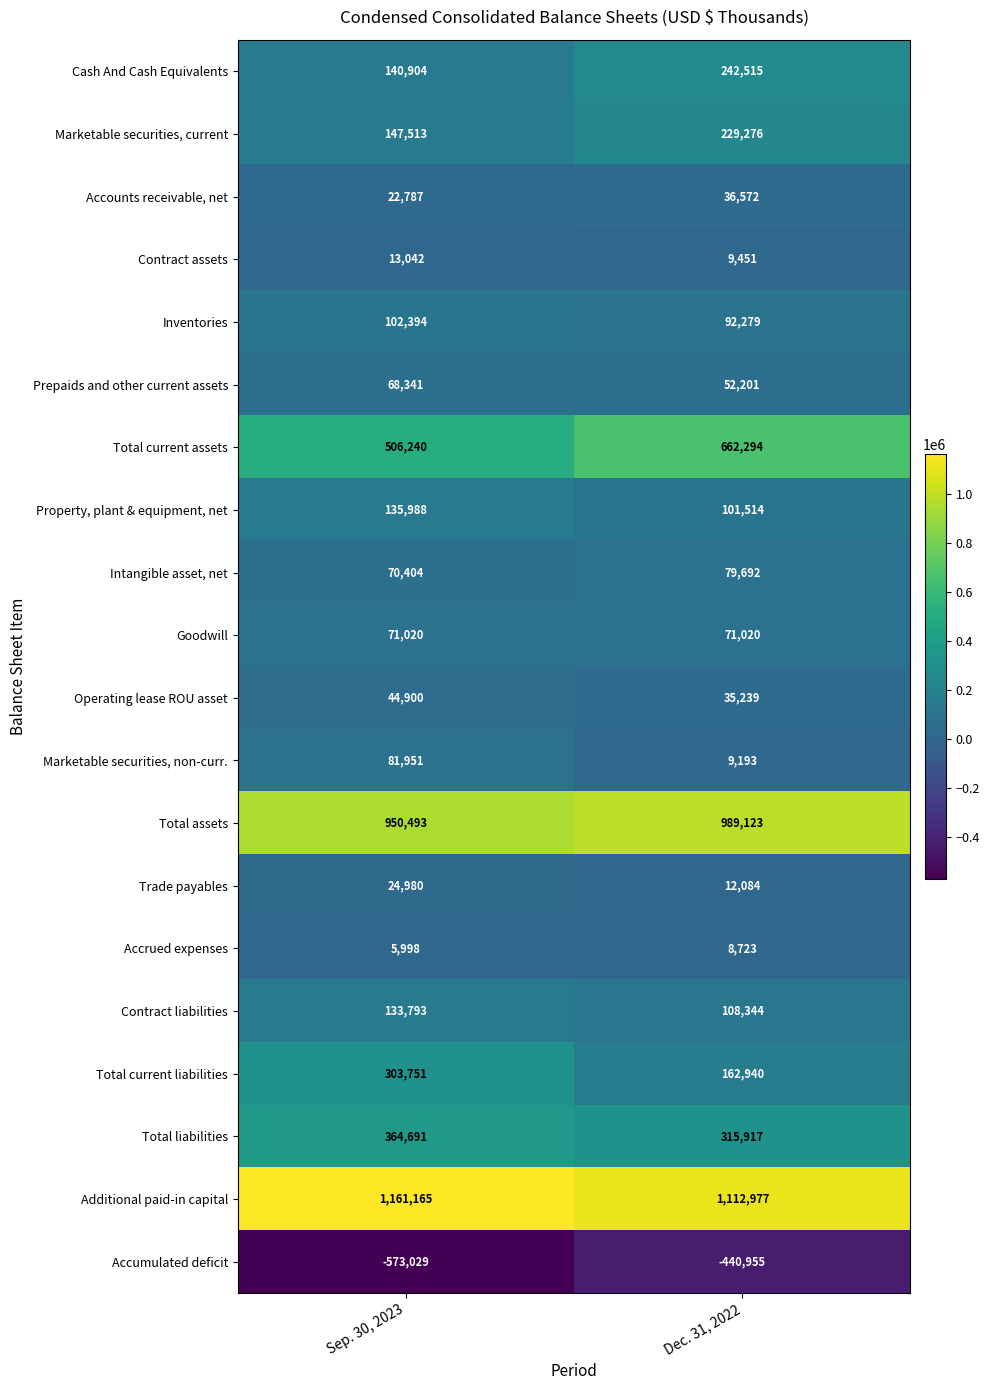

What is the spread (max minus min) of values at Sep. 30, 2023?

1734194